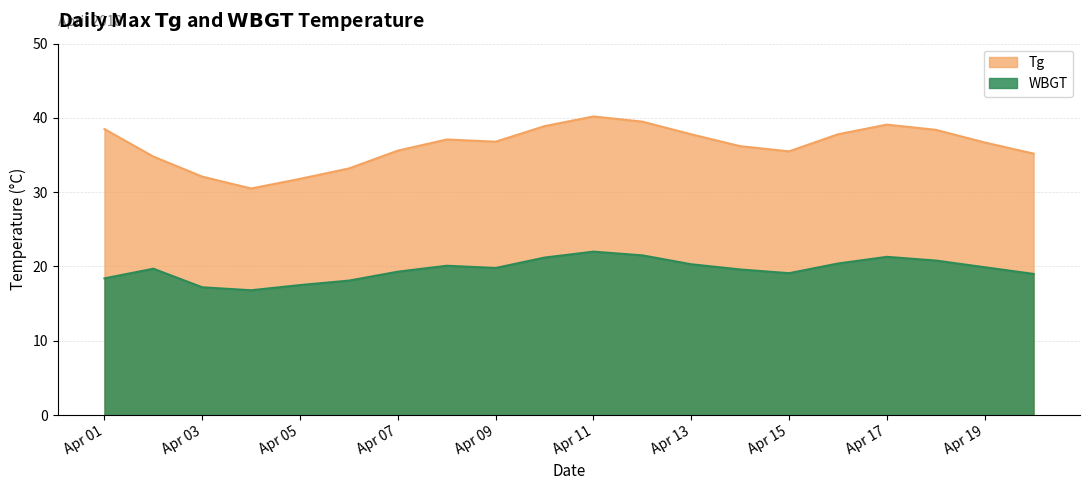

Rank the series by their maximum value, from highest to lowest.

Tg, WBGT